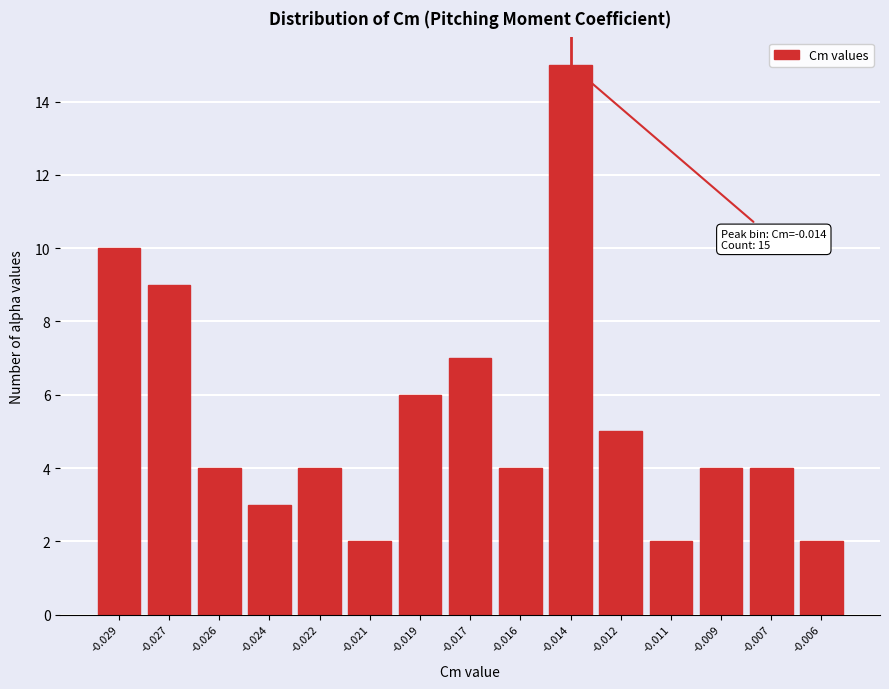

Reading left to right, what are all the values shown in this chart?

10	9	4	3	4	2	6	7	4	15	5	2	4	4	2